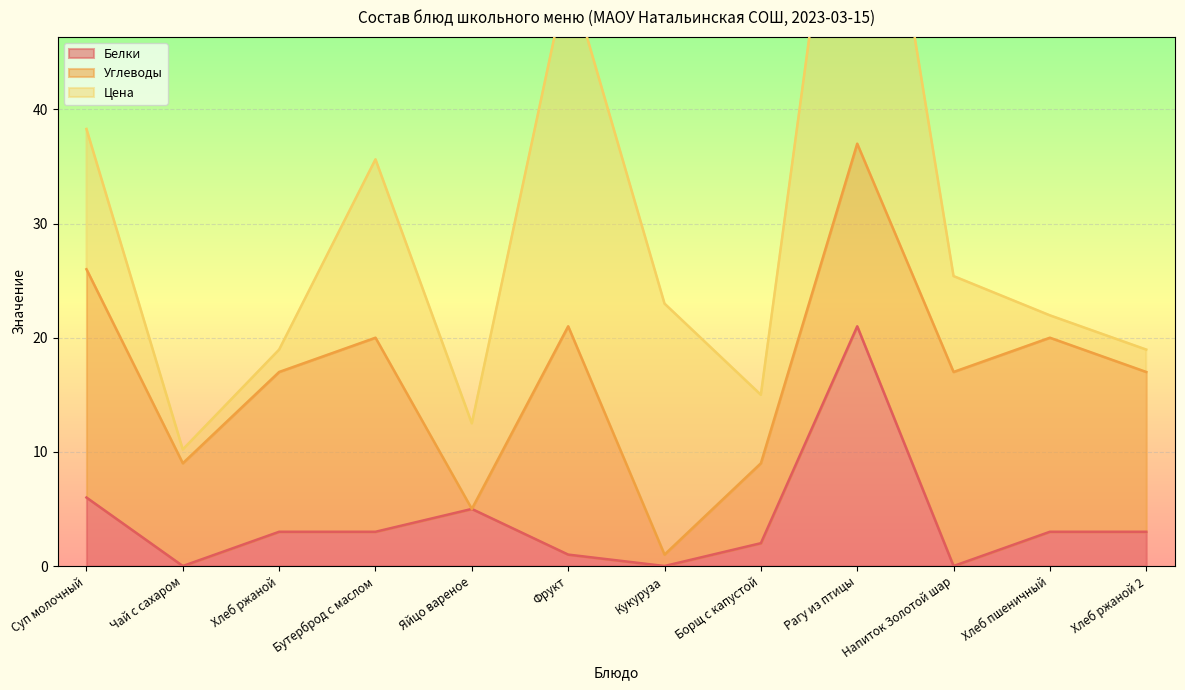

The value of Белки at Напиток Золотой шар is -11. True or false?

False